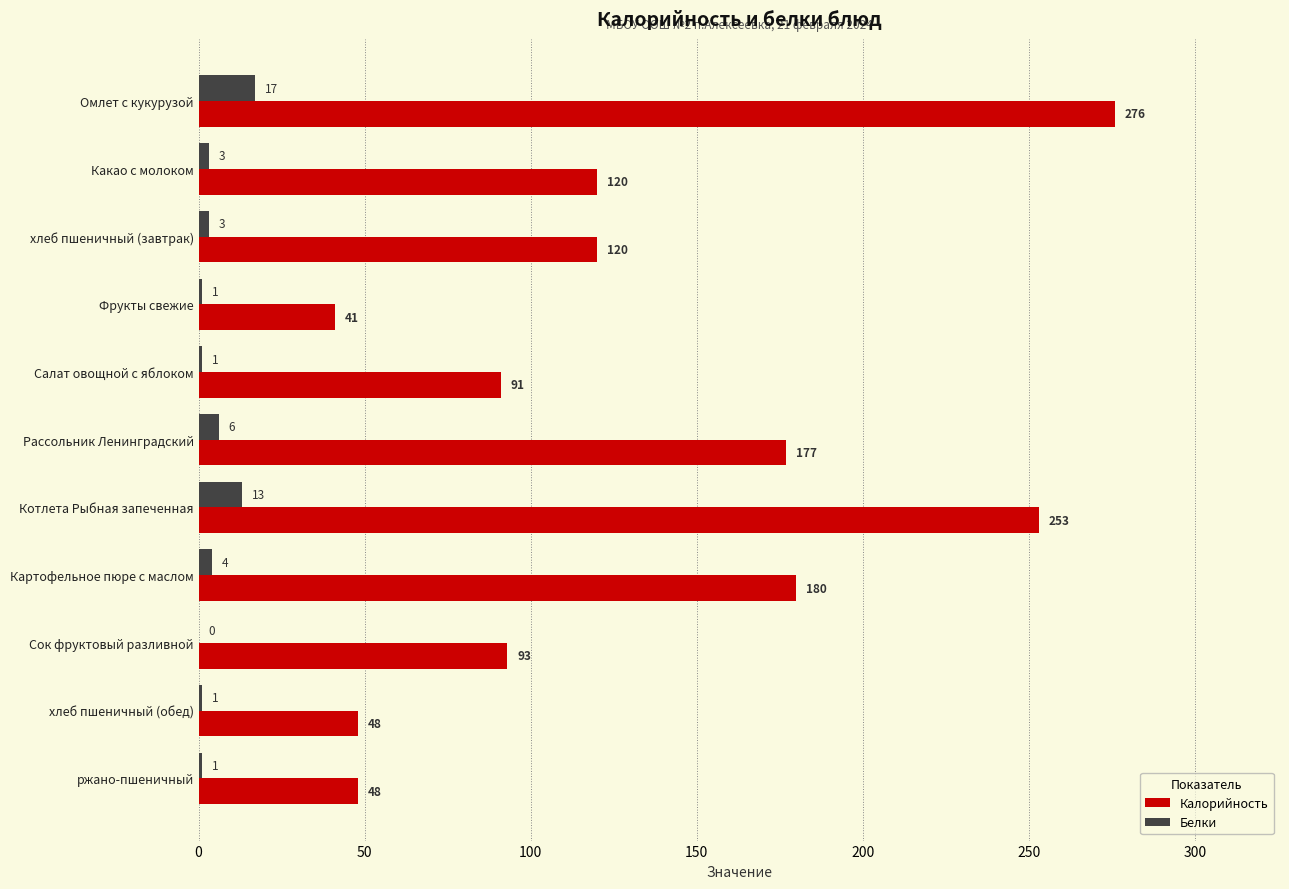

Is the value of Калорийность at Картофельное пюре с маслом greater than the value of Белки at ржано-пшеничный?

Yes